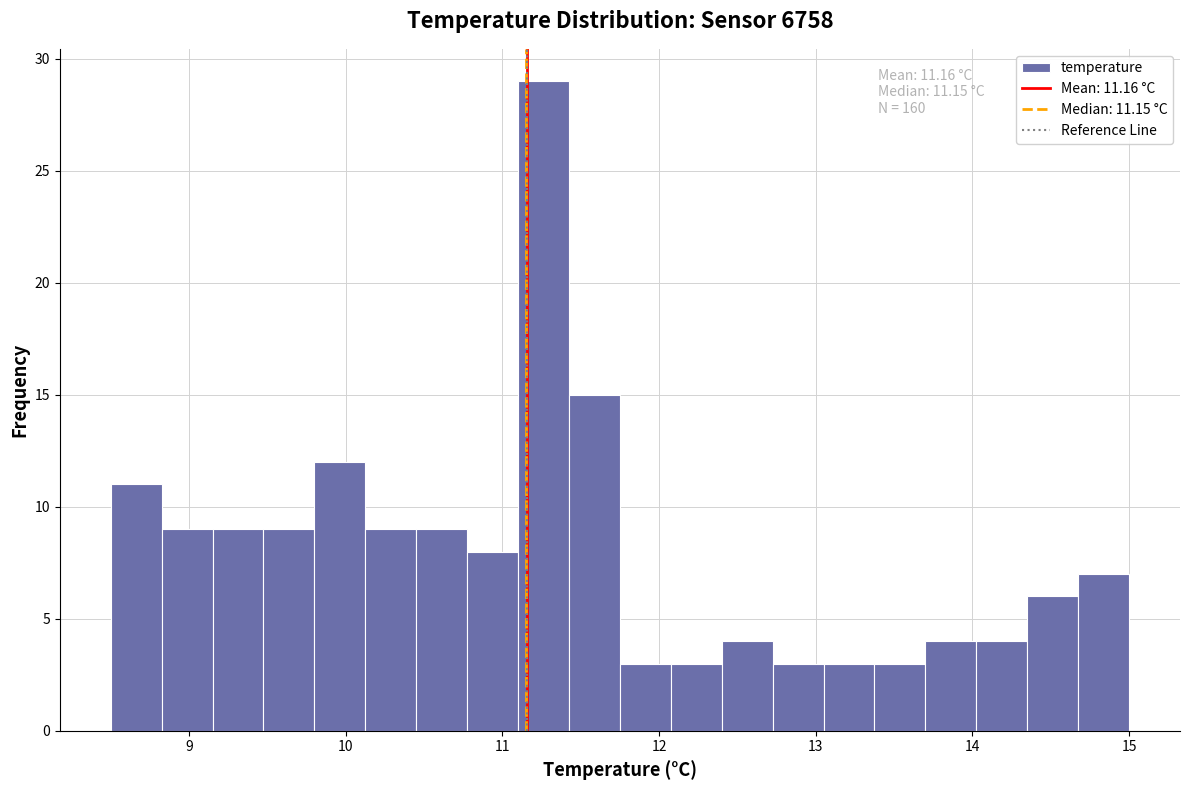

Around what value on the x-axis is the tallest bar? Give the approximate position of its centre, as read against the axis.

11.3